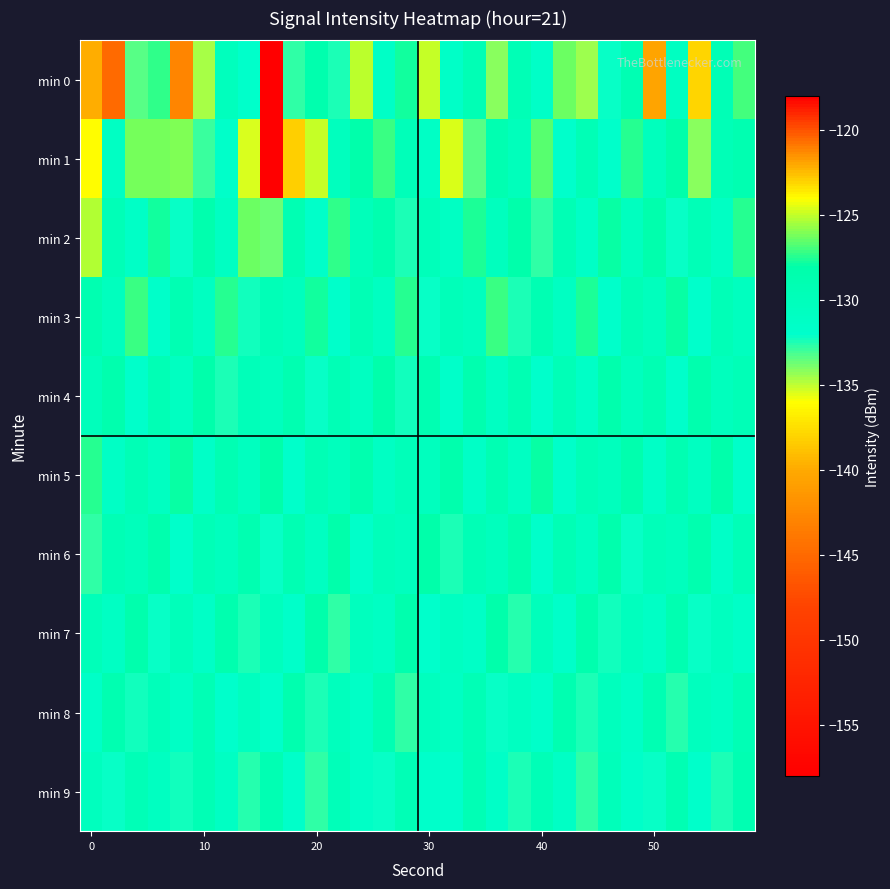

Which label corresponds to the smallest value in the chart?

8